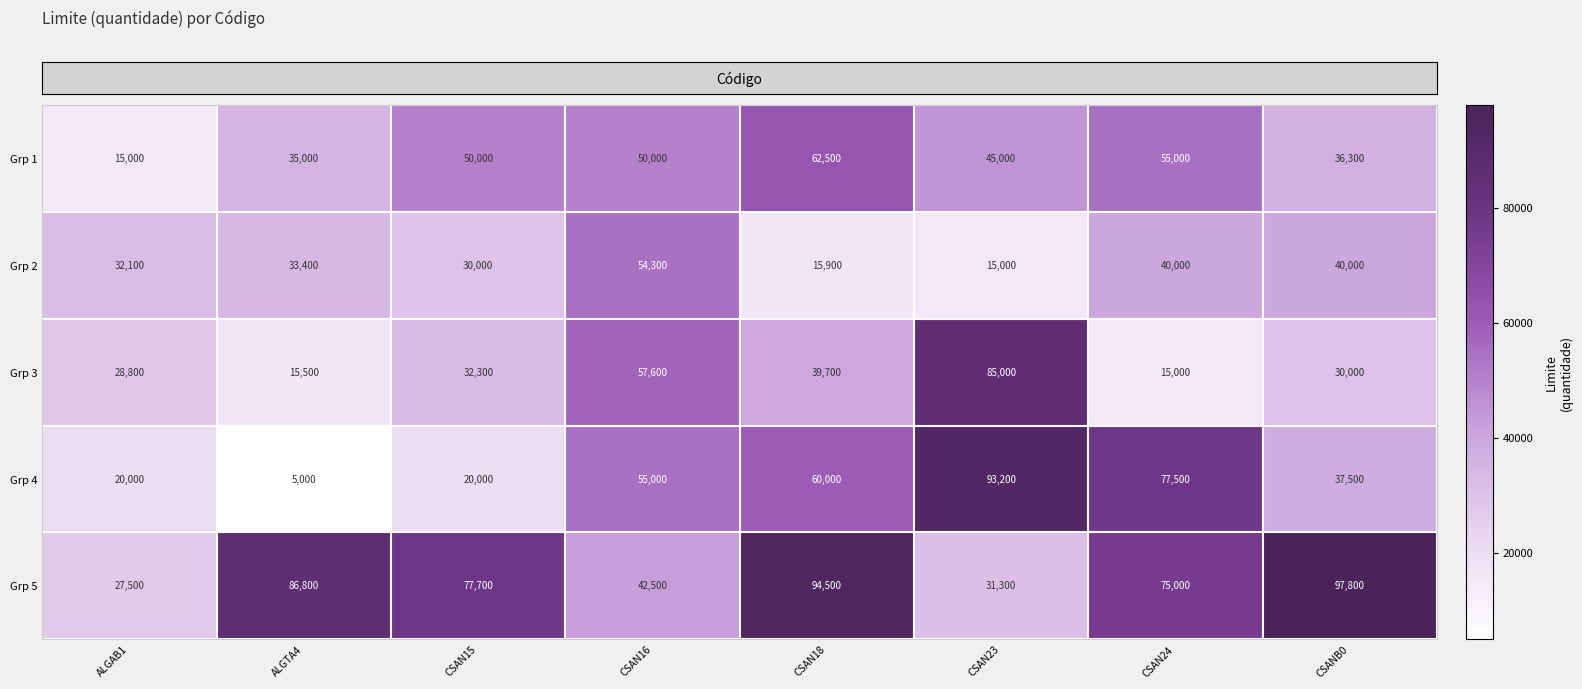

List the series in order of their peak value, highest first.

Grp 5, Grp 4, Grp 3, Grp 1, Grp 2